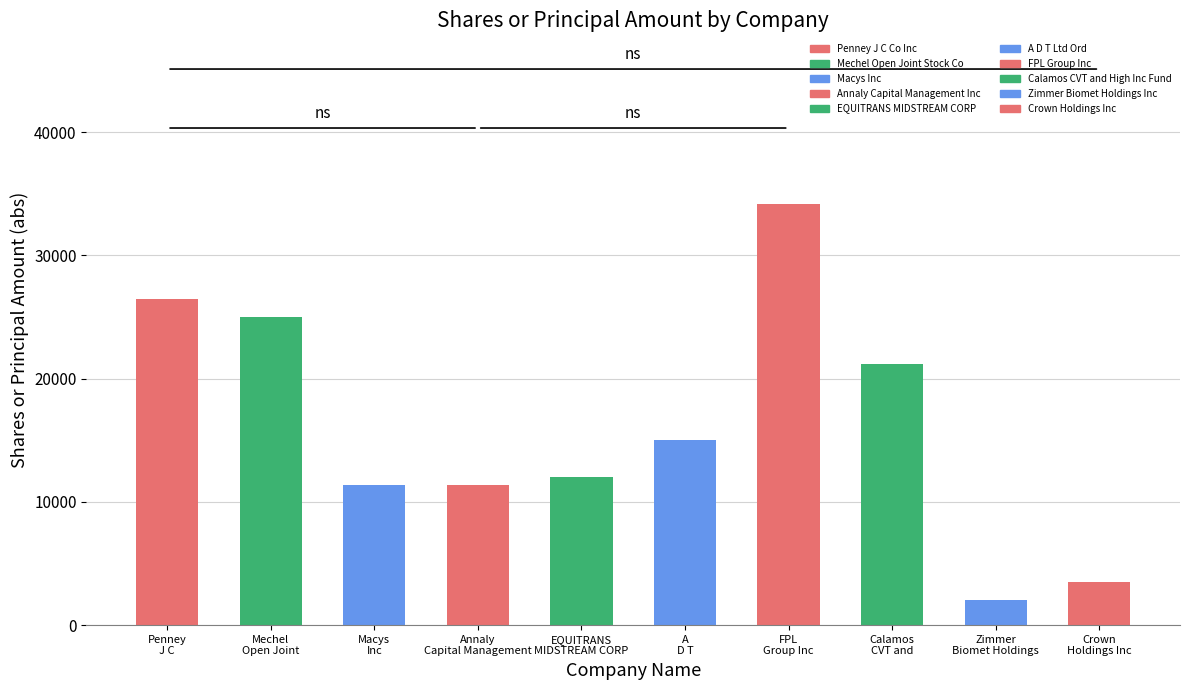

What position from the right is Annaly
Capital Management?

7